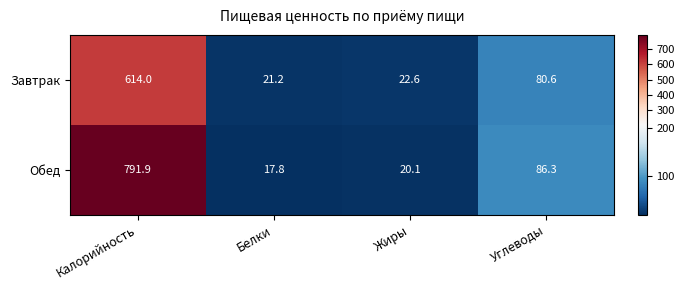

Which series has the largest range (max minus min)?

Обед